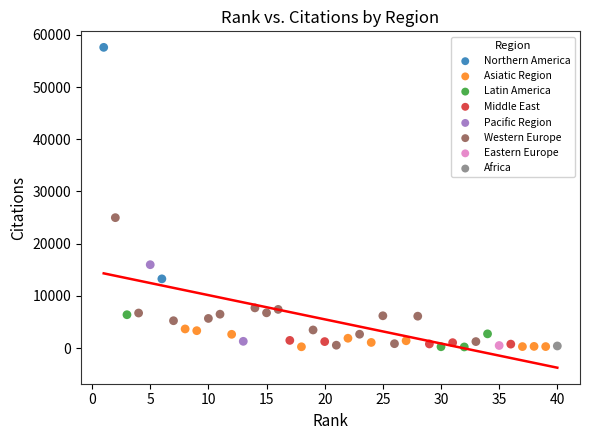

Which series reaches the maximum Y coordinate?

Northern America